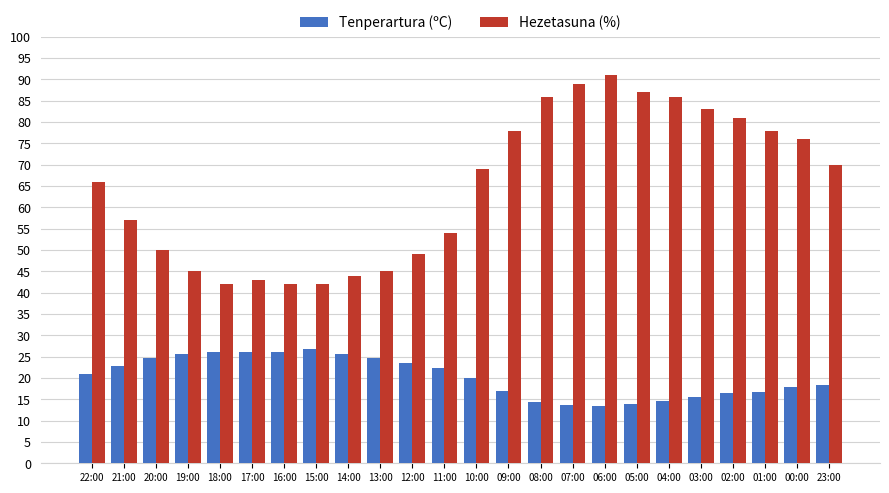

The value of Tenperartura (ºC) at 18:00 is 26.2. True or false?

True